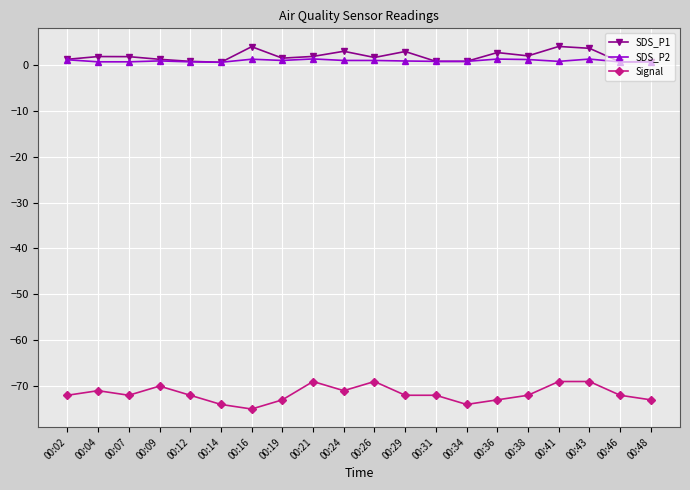

True or false: Signal has a value of -74.0 at 00:34.

True